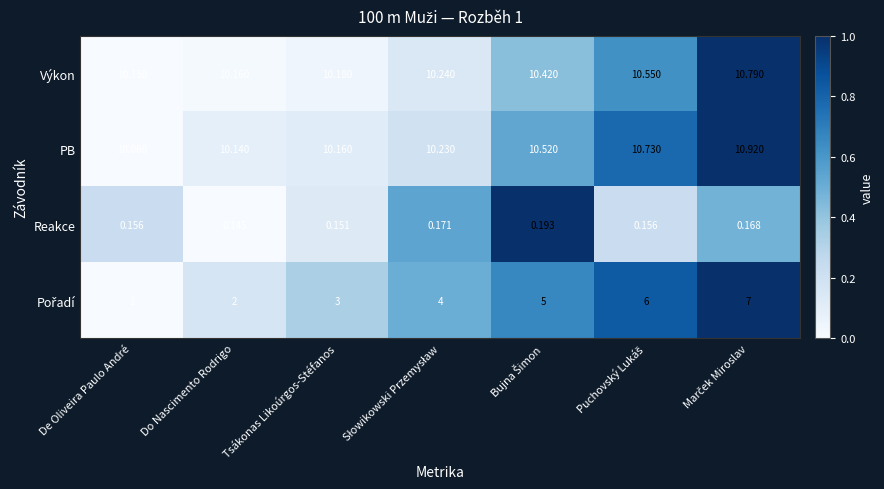

Where is Reakce nearest to the value 0?

Do Nascimento Rodrigo